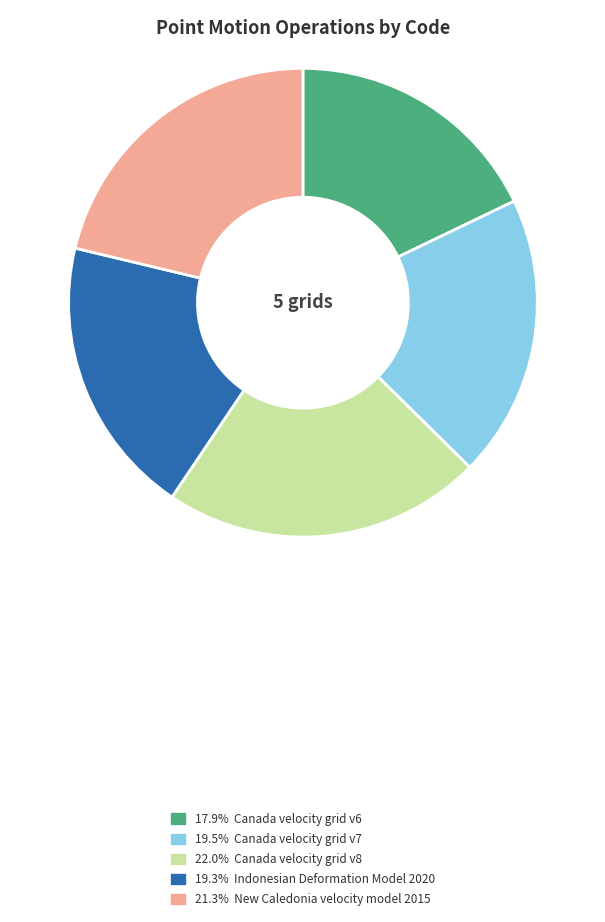

How many segments does this pie chart have?

5